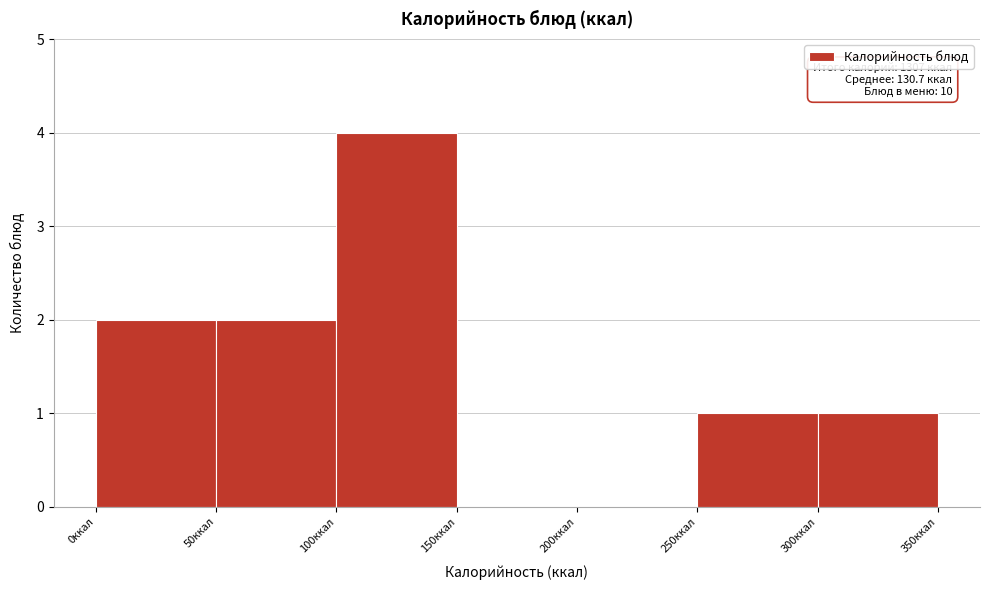

Which range on the x-axis has the tallest bar?

100 to 150